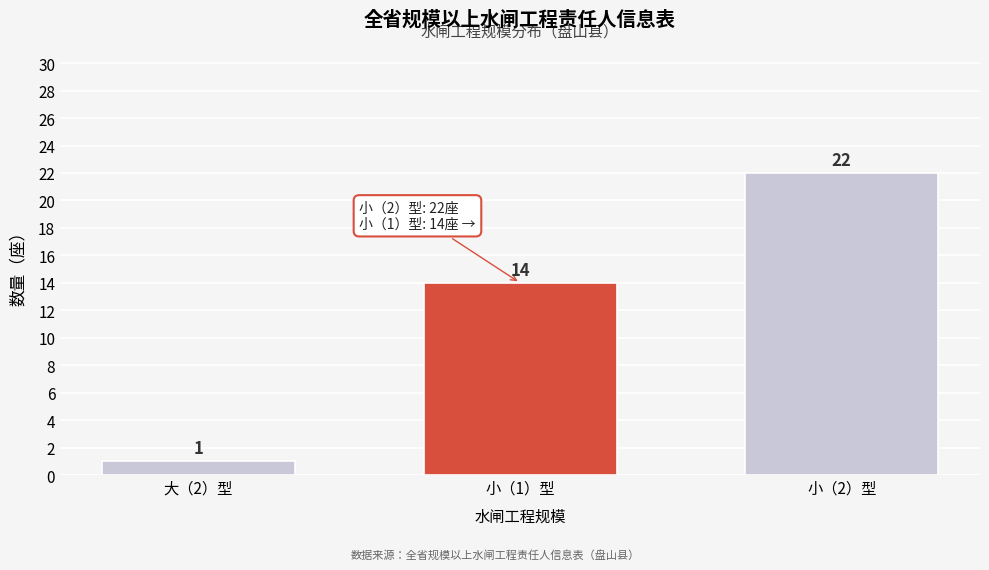

Reading right to left, what are all the values shown in this chart?

22	14	1